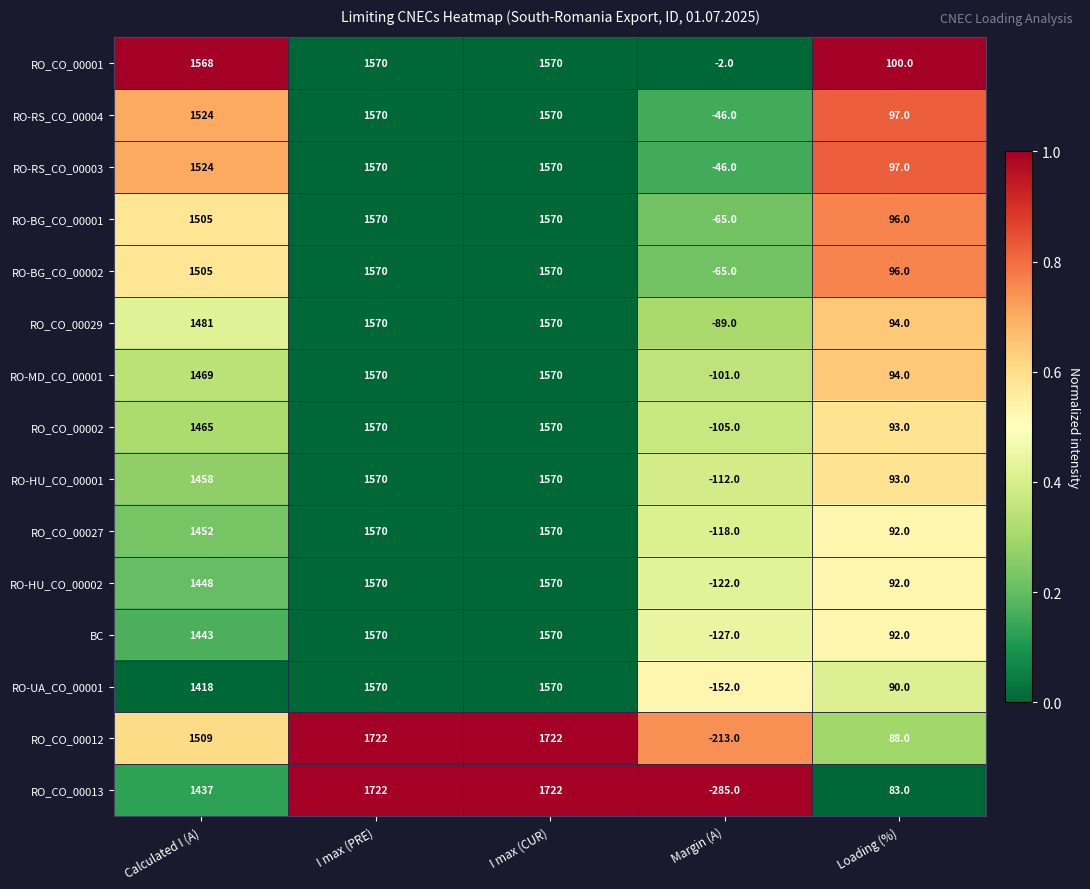

What is the total value across all series at Calculated I (A)?

22206